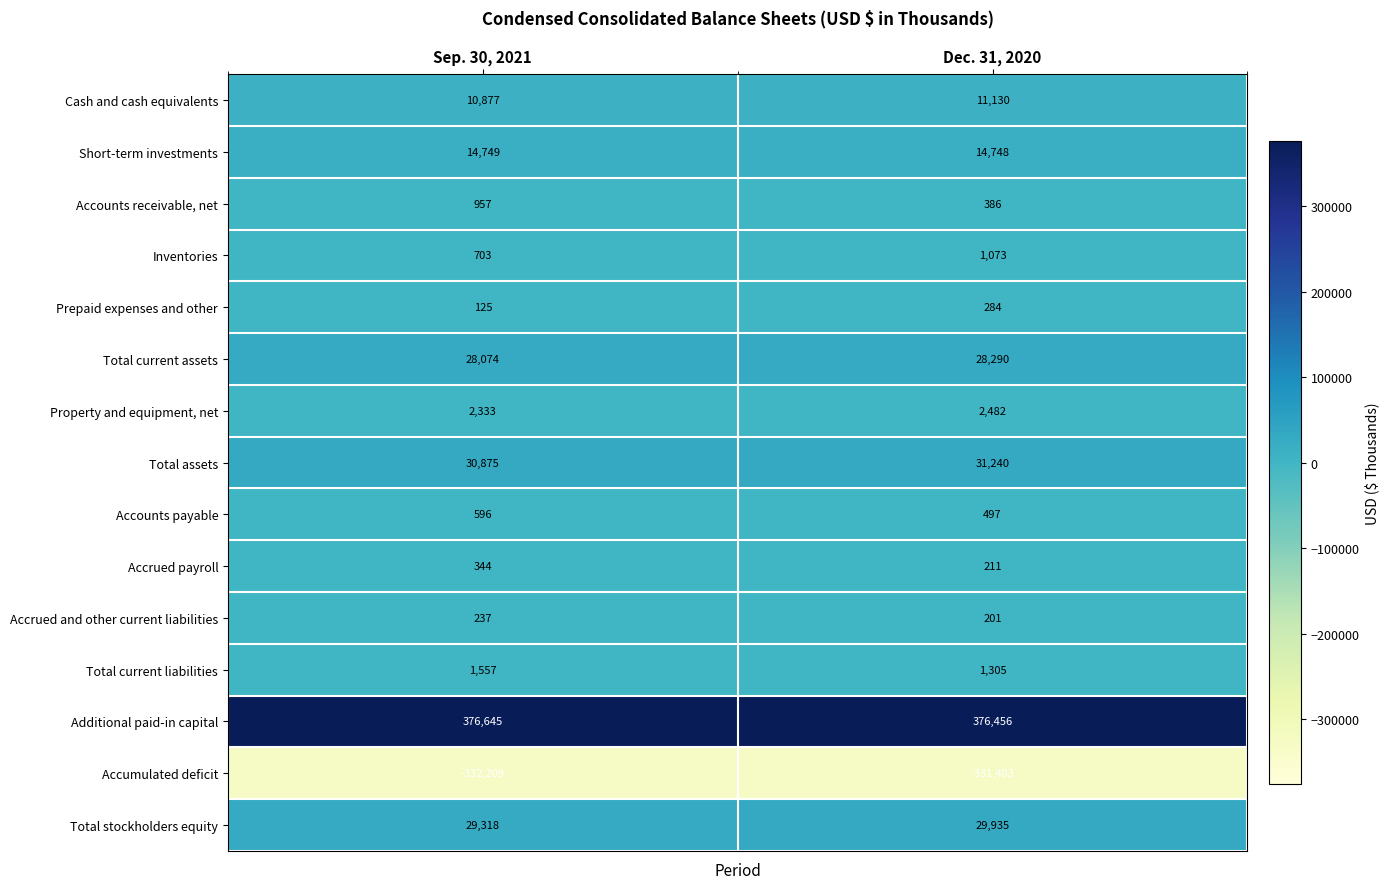

Reading left to right, transcribe all the data shown in this chart.

Cash and cash equivalents: Sep. 30, 2021=10877	Dec. 31, 2020=11130
Short-term investments: Sep. 30, 2021=14749	Dec. 31, 2020=14748
Accounts receivable, net: Sep. 30, 2021=957	Dec. 31, 2020=386
Inventories: Sep. 30, 2021=703	Dec. 31, 2020=1073
Prepaid expenses and other: Sep. 30, 2021=125	Dec. 31, 2020=284
Total current assets: Sep. 30, 2021=28074	Dec. 31, 2020=28290
Property and equipment, net: Sep. 30, 2021=2333	Dec. 31, 2020=2482
Total assets: Sep. 30, 2021=30875	Dec. 31, 2020=31240
Accounts payable: Sep. 30, 2021=596	Dec. 31, 2020=497
Accrued payroll: Sep. 30, 2021=344	Dec. 31, 2020=211
Accrued and other current liabilities: Sep. 30, 2021=237	Dec. 31, 2020=201
Total current liabilities: Sep. 30, 2021=1557	Dec. 31, 2020=1305
Additional paid-in capital: Sep. 30, 2021=376645	Dec. 31, 2020=376456
Accumulated deficit: Sep. 30, 2021=-332209	Dec. 31, 2020=-331403
Total stockholders equity: Sep. 30, 2021=29318	Dec. 31, 2020=29935